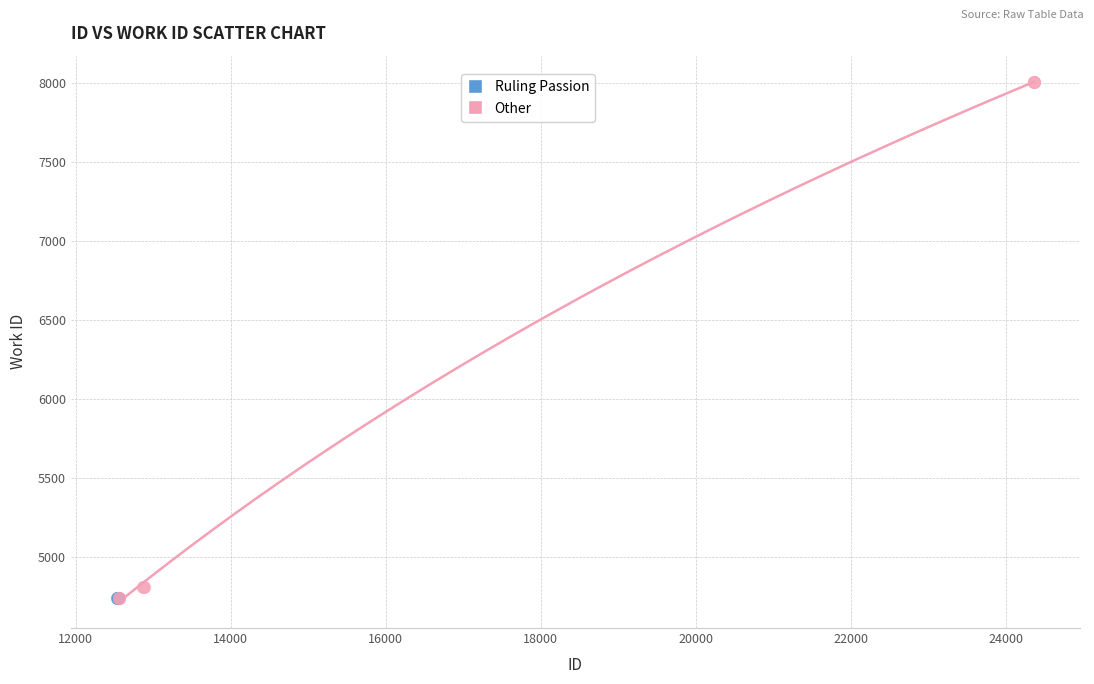

Which series contains the highest Y value?

Other